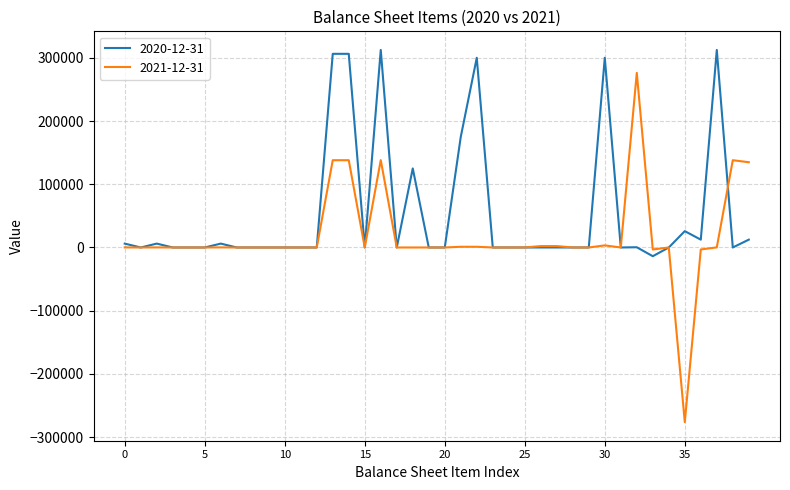

Which series has the widest spread of values?

2021-12-31